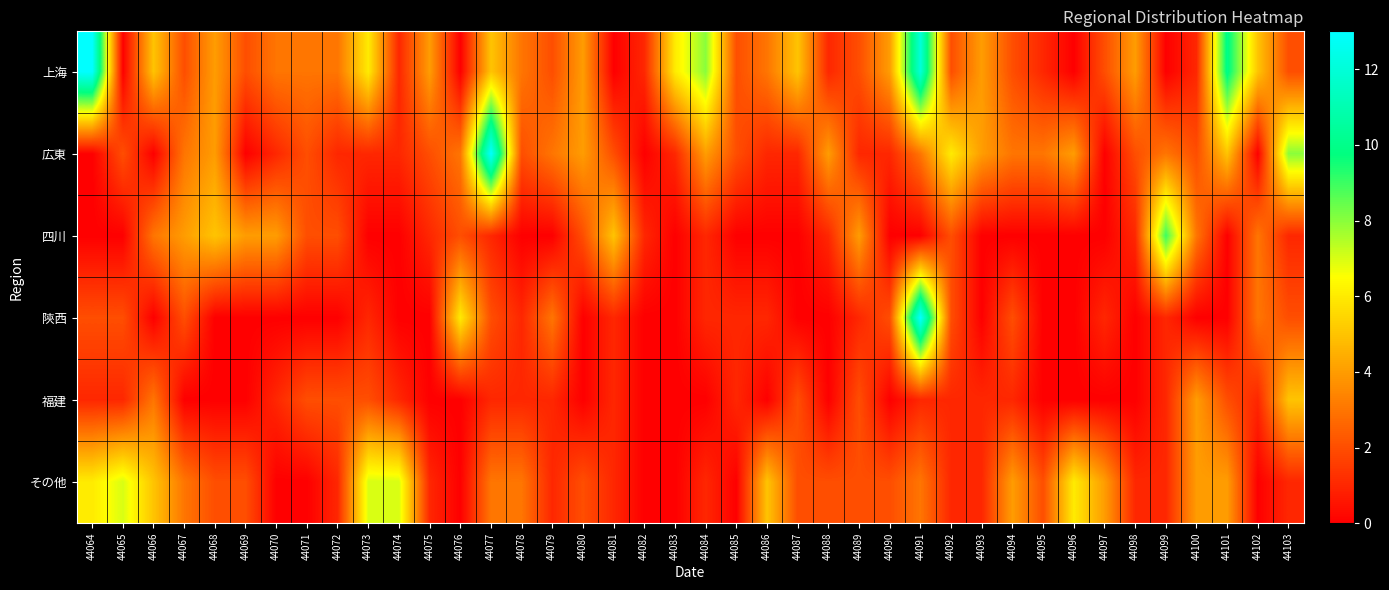

What is the difference between the highest and lowest values at 44099?

9